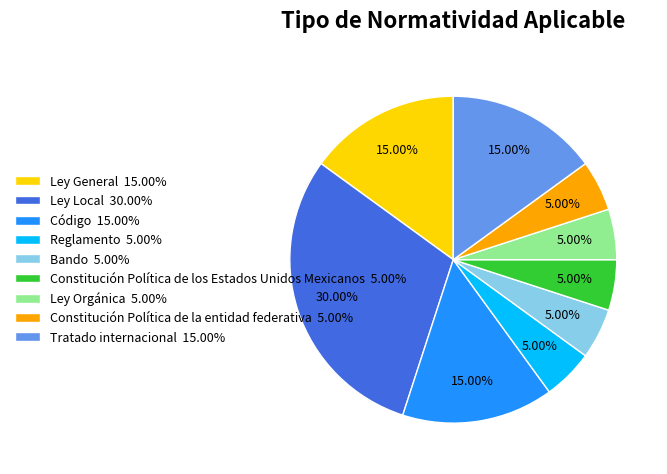

Does Ley General represent more than half of the total?

No